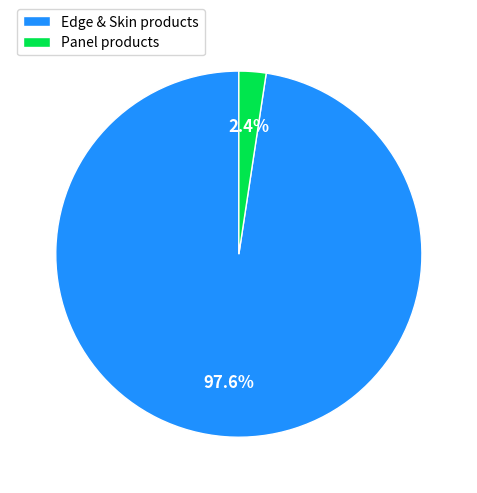

Count the number of slices in the pie.

2